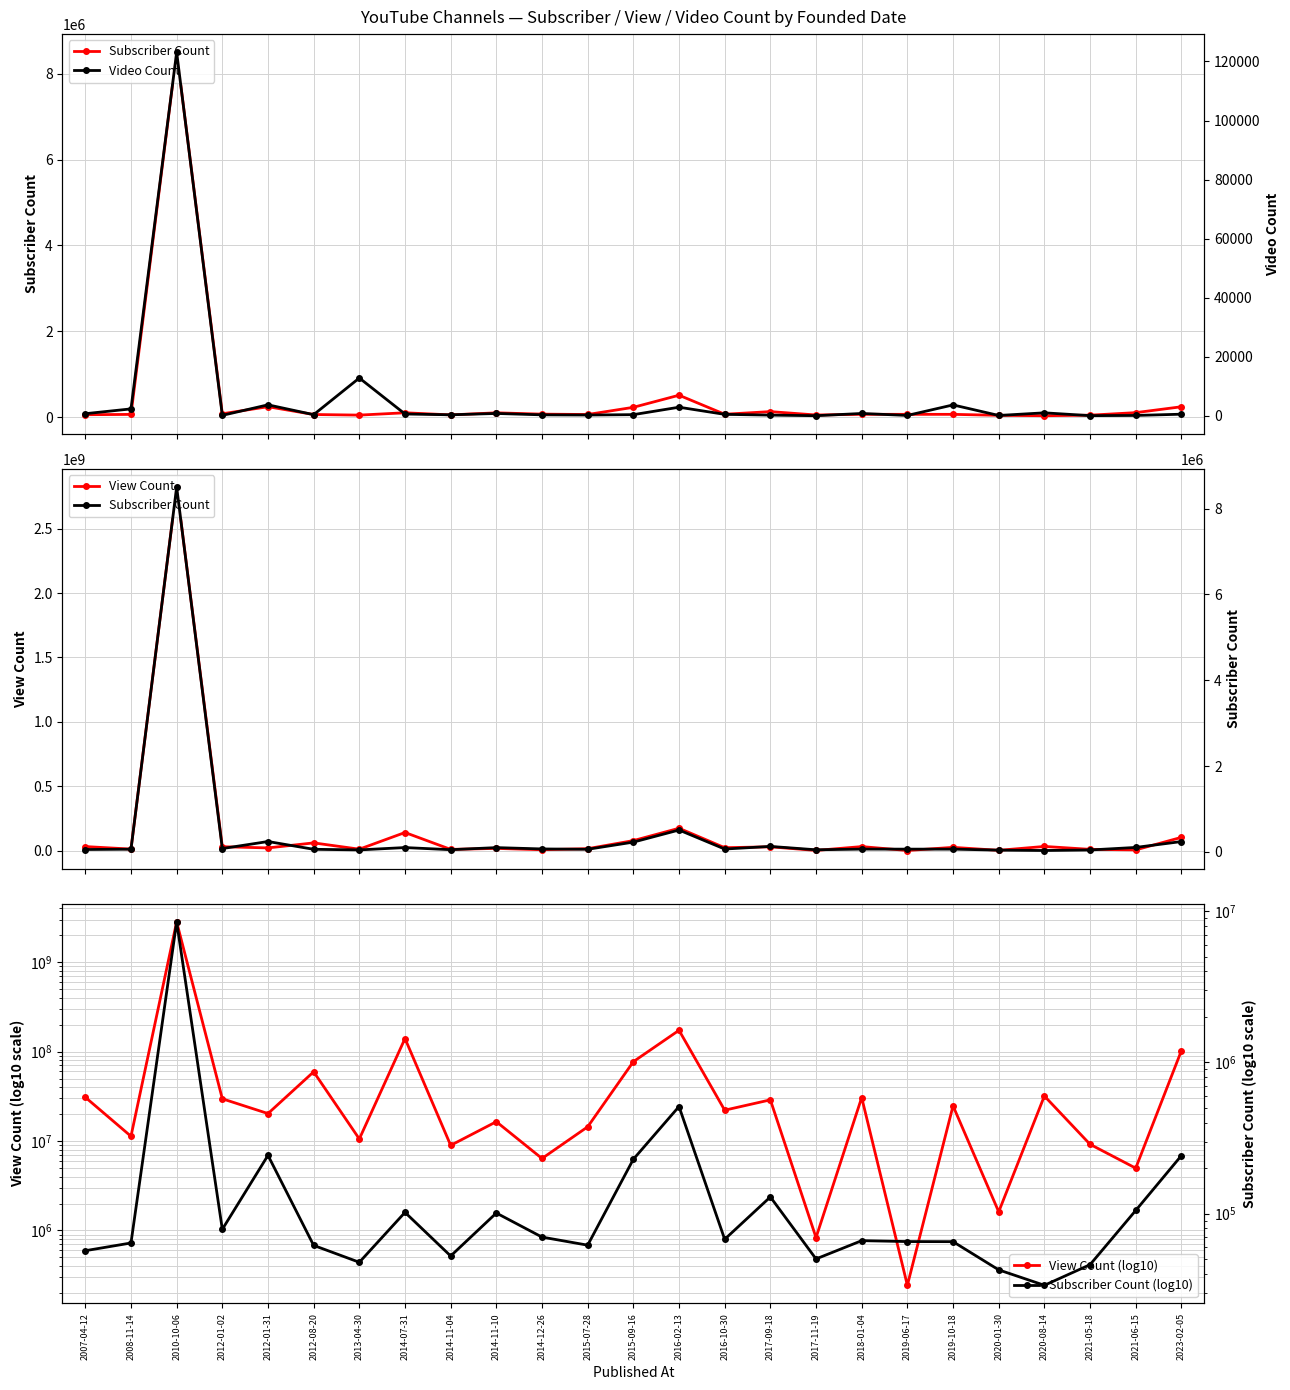

Reading left to right, transcribe all the data shown in this chart.

Subscriber Count: 2007-04-12=56900	2008-11-14=64000	2010-10-06=8500000	2012-01-02=78800	2012-01-31=243000	2012-08-20=61700	2013-04-30=47700	2014-07-31=102000	2014-11-04=52500	2014-11-10=101000	2014-12-26=70000	2015-07-28=61900	2015-09-16=229000	2016-02-13=511000	2016-10-30=67700	2017-09-18=129000	2017-11-19=50200	2018-01-04=66300	2019-06-17=65400	2019-10-18=65300	2020-01-30=42500	2020-08-14=33600	2021-05-18=46000	2021-06-15=105000	2023-02-05=242000
View Count: 2007-04-12=30848876	2008-11-14=11298969	2010-10-06=2822980881	2012-01-02=29661415	2012-01-31=20278088	2012-08-20=59422146	2013-04-30=10543723	2014-07-31=140064783	2014-11-04=8942968	2014-11-10=16445301	2014-12-26=6374548	2015-07-28=14411000	2015-09-16=77106107	2016-02-13=173041890	2016-10-30=22109670	2017-09-18=28854835	2017-11-19=831900	2018-01-04=30632226	2019-06-17=243368	2019-10-18=24726075	2020-01-30=1614709	2020-08-14=31869771	2021-05-18=9184545	2021-06-15=4970935	2023-02-05=102254307
View Count (log10): 2007-04-12=30848876	2008-11-14=11298969	2010-10-06=2822980881	2012-01-02=29661415	2012-01-31=20278088	2012-08-20=59422146	2013-04-30=10543723	2014-07-31=140064783	2014-11-04=8942968	2014-11-10=16445301	2014-12-26=6374548	2015-07-28=14411000	2015-09-16=77106107	2016-02-13=173041890	2016-10-30=22109670	2017-09-18=28854835	2017-11-19=831900	2018-01-04=30632226	2019-06-17=243368	2019-10-18=24726075	2020-01-30=1614709	2020-08-14=31869771	2021-05-18=9184545	2021-06-15=4970935	2023-02-05=102254307
Video Count: 2007-04-12=684	2008-11-14=2312	2010-10-06=123122	2012-01-02=120	2012-01-31=3689	2012-08-20=355	2013-04-30=12777	2014-07-31=584	2014-11-04=310	2014-11-10=766	2014-12-26=296	2015-07-28=235	2015-09-16=360	2016-02-13=2880	2016-10-30=462	2017-09-18=204	2017-11-19=2	2018-01-04=759	2019-06-17=93	2019-10-18=3660	2020-01-30=85	2020-08-14=977	2021-05-18=24	2021-06-15=93	2023-02-05=512
Subscriber Count (log10): 2007-04-12=56900	2008-11-14=64000	2010-10-06=8500000	2012-01-02=78800	2012-01-31=243000	2012-08-20=61700	2013-04-30=47700	2014-07-31=102000	2014-11-04=52500	2014-11-10=101000	2014-12-26=70000	2015-07-28=61900	2015-09-16=229000	2016-02-13=511000	2016-10-30=67700	2017-09-18=129000	2017-11-19=50200	2018-01-04=66300	2019-06-17=65400	2019-10-18=65300	2020-01-30=42500	2020-08-14=33600	2021-05-18=46000	2021-06-15=105000	2023-02-05=242000